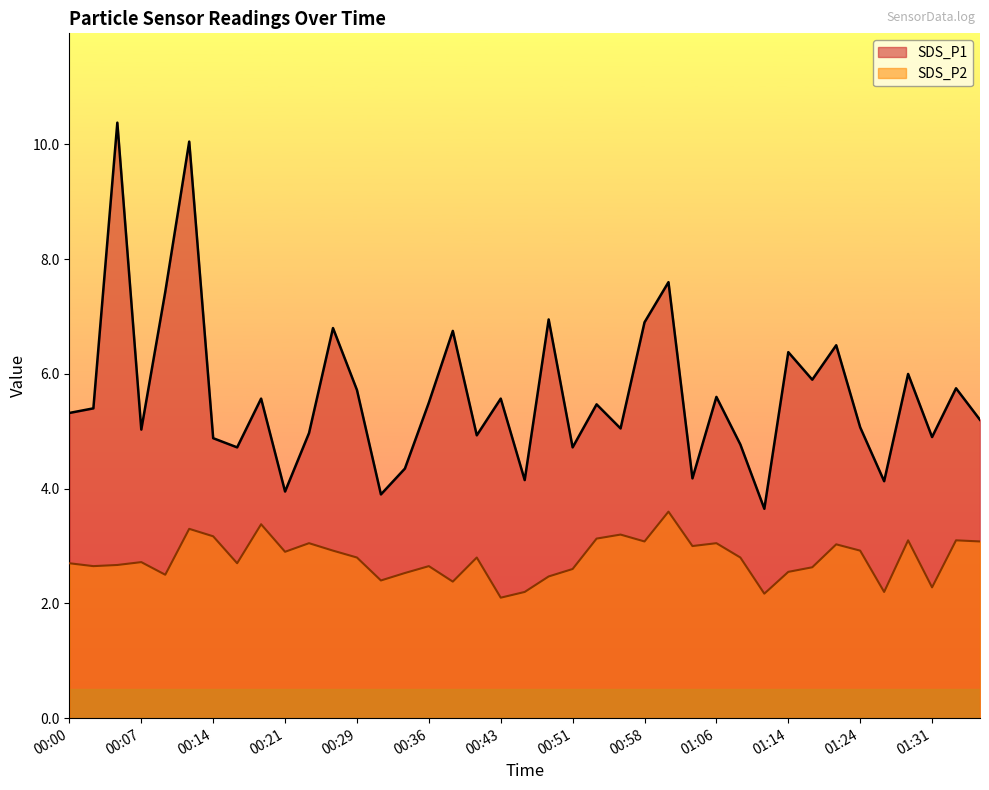

Where is SDS_P1 nearest to the value 7?

00:48